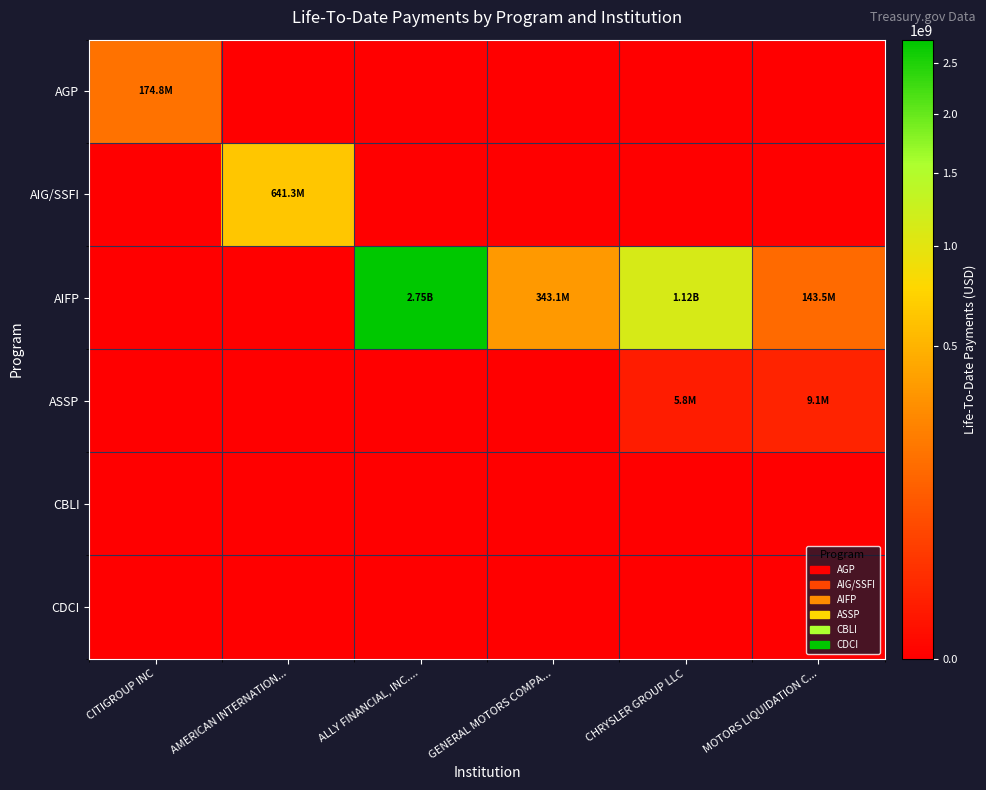

At which category does the chart reach its minimum across all series?

AMERICAN INTERNATION...